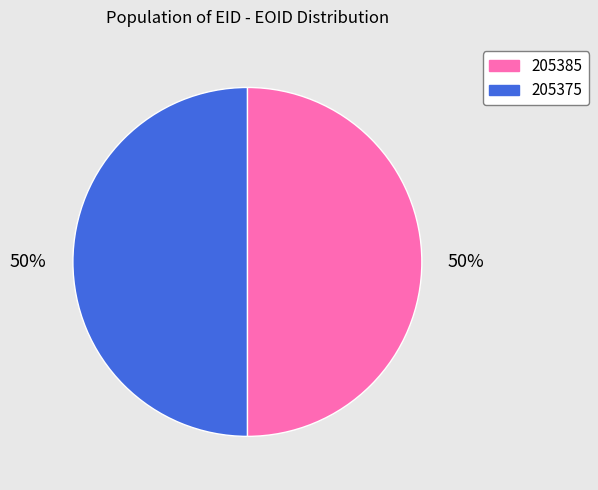

How many slices are in this pie chart?

2